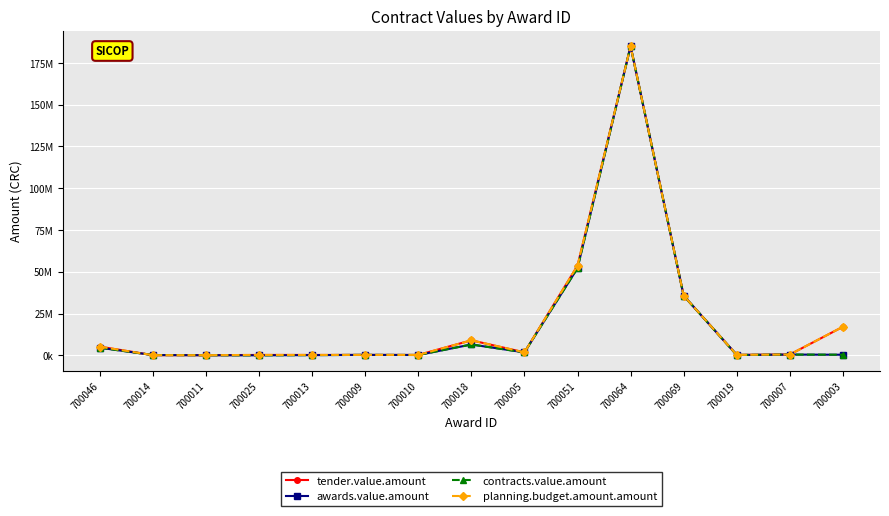

What is the label of the 2nd point from the right?

700007